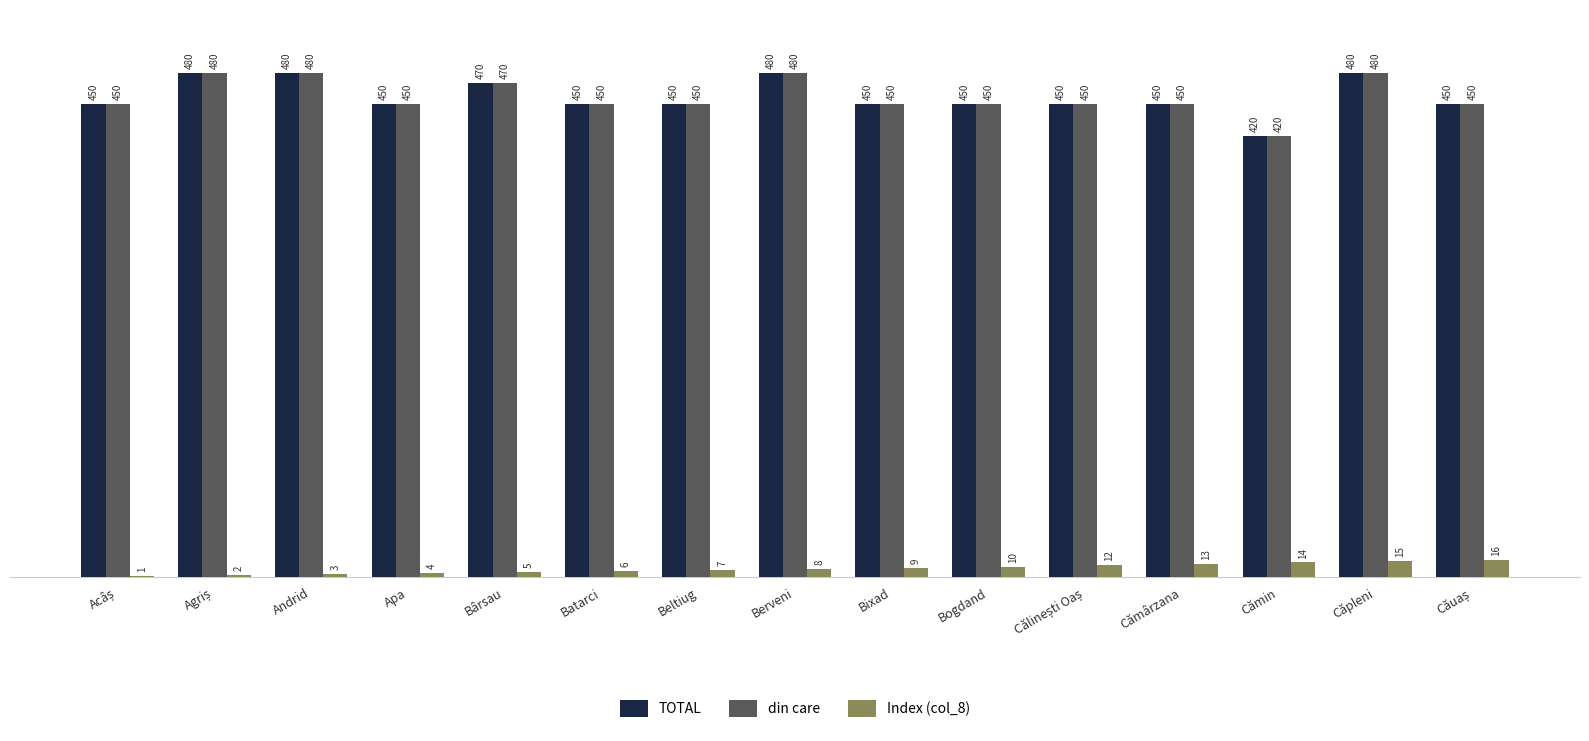

Is it true that Index (col_8) equals 14 at Cămin?

True